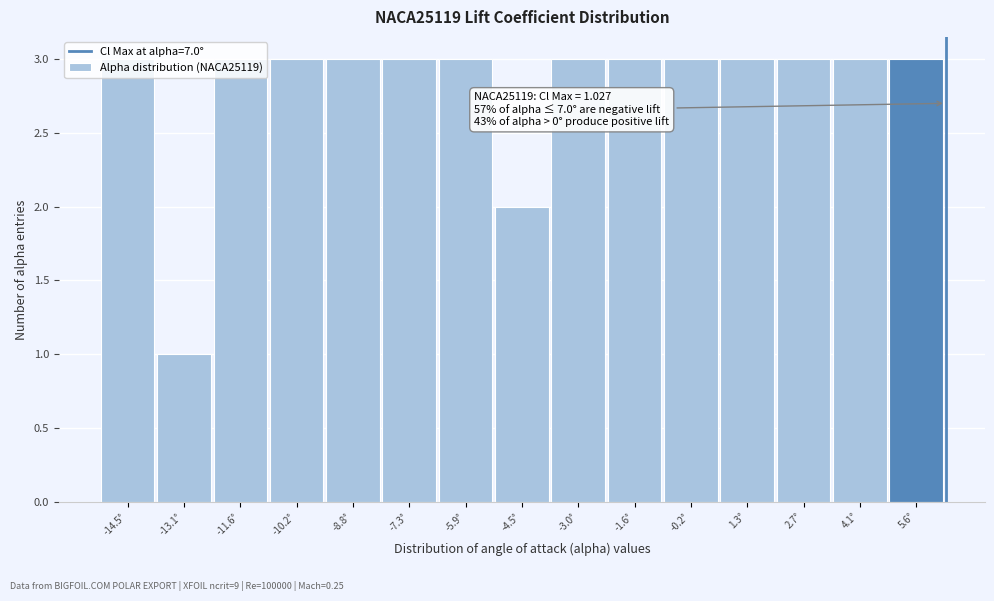

Which category has the lowest value across all series?

-13.1°